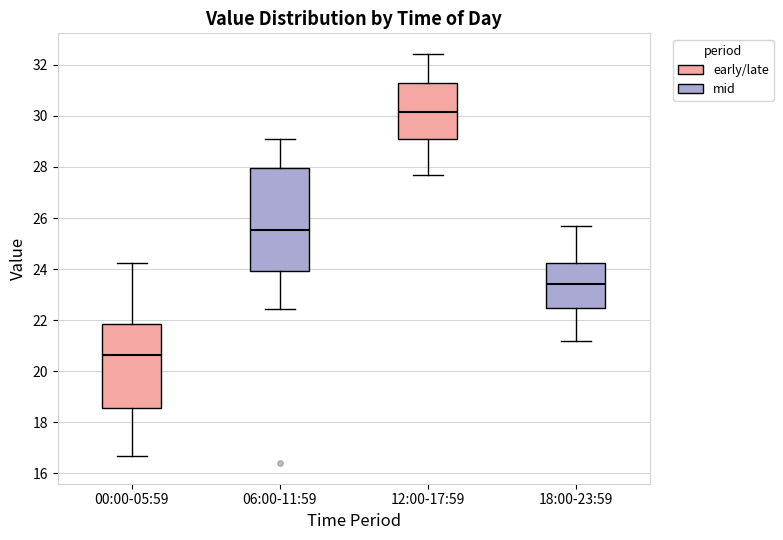

Comparing the boxes themselves (not the whiskers), which one is the tallest?

06:00-11:59